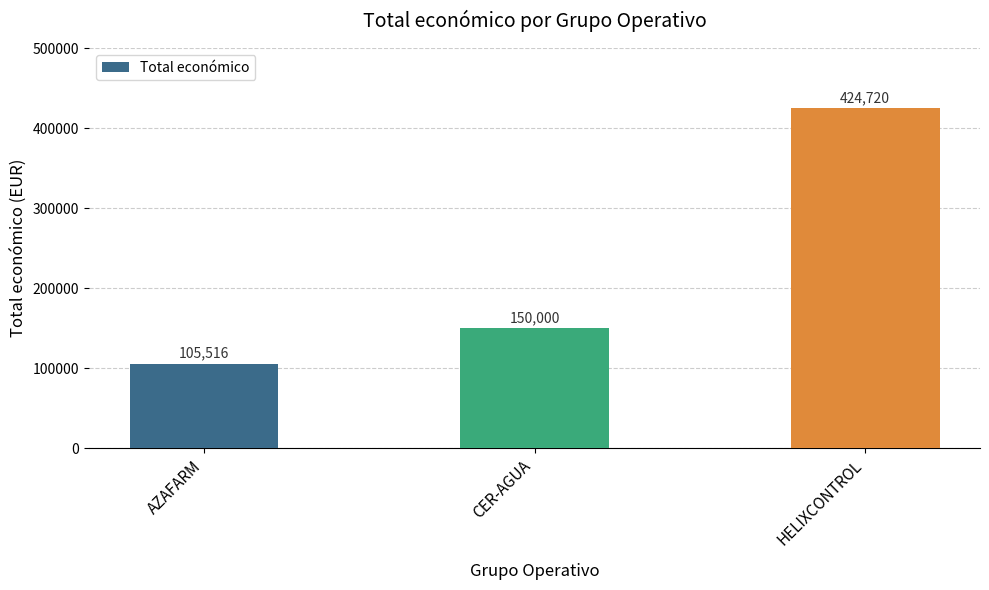

What is the difference between the maximum and minimum values?

319204